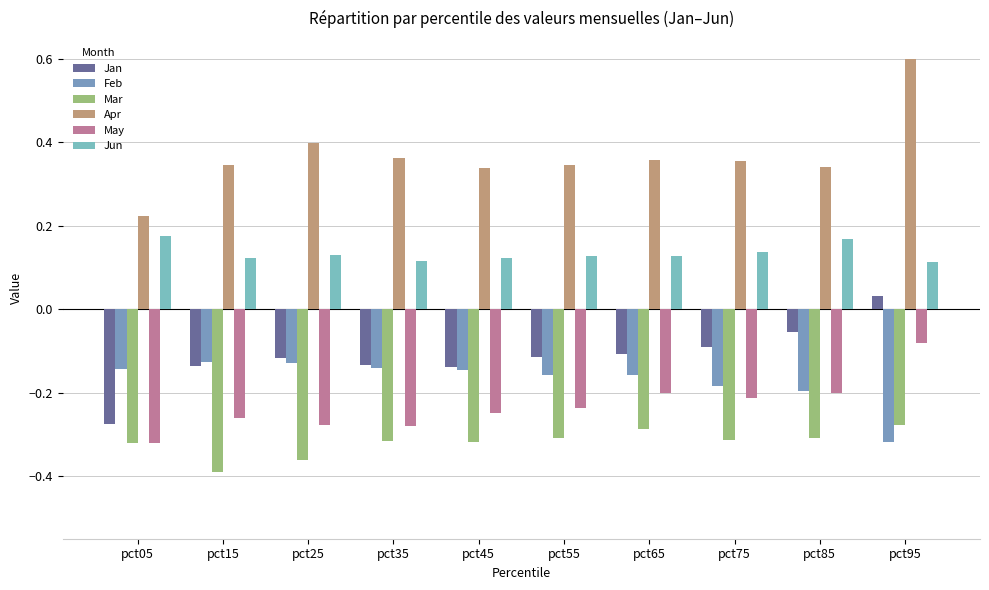

What is the approximate value of Jan at pct35?

-0.1